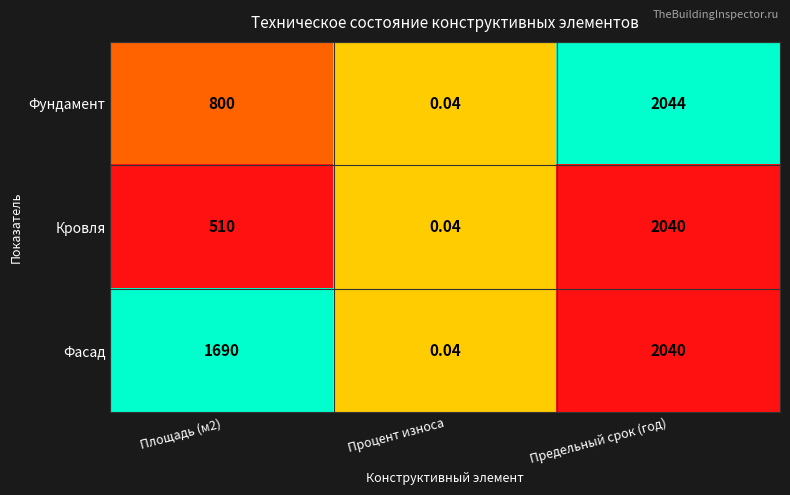

Which series changed the most between Площадь (м2) and Процент износа?

Фасад